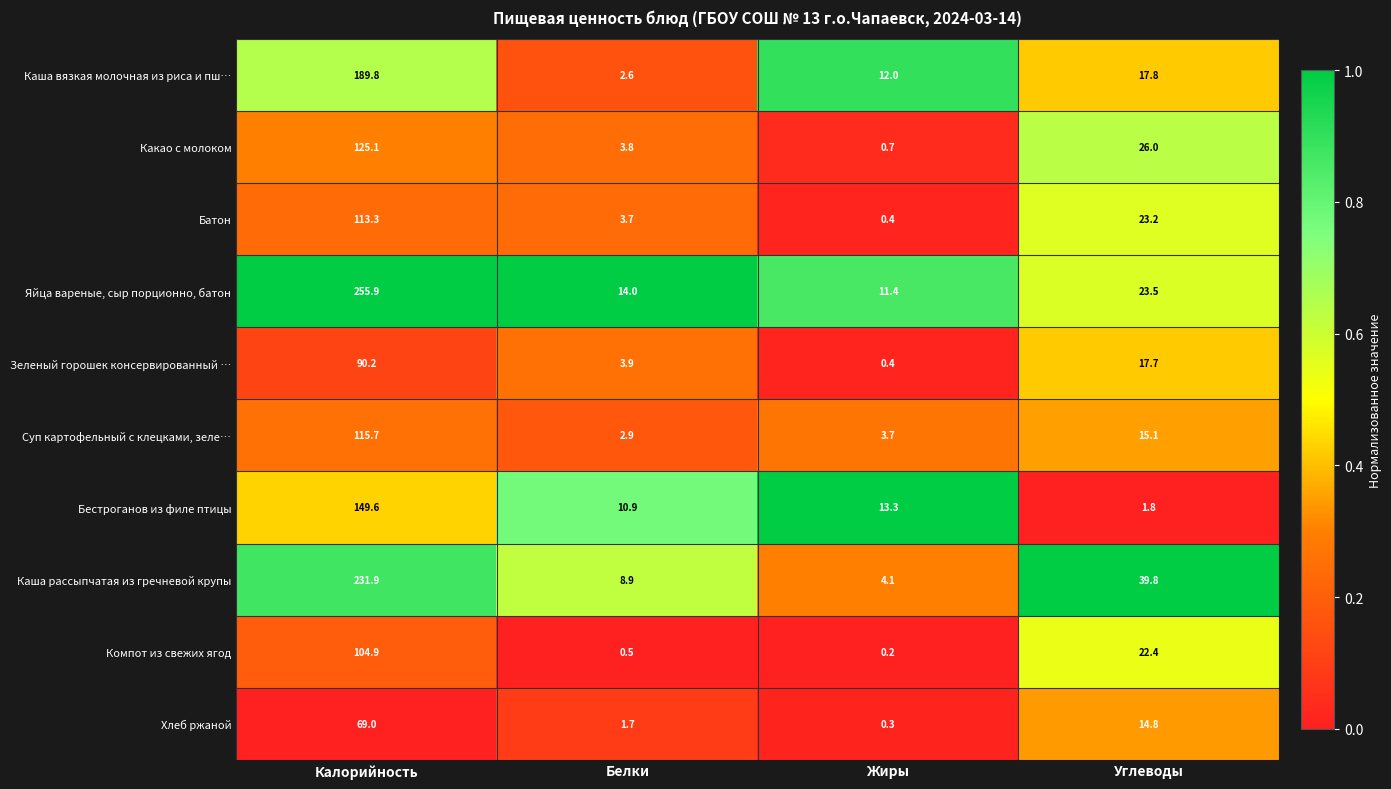

Which series has the widest spread of values?

Яйца вареные, сыр порционно, батон